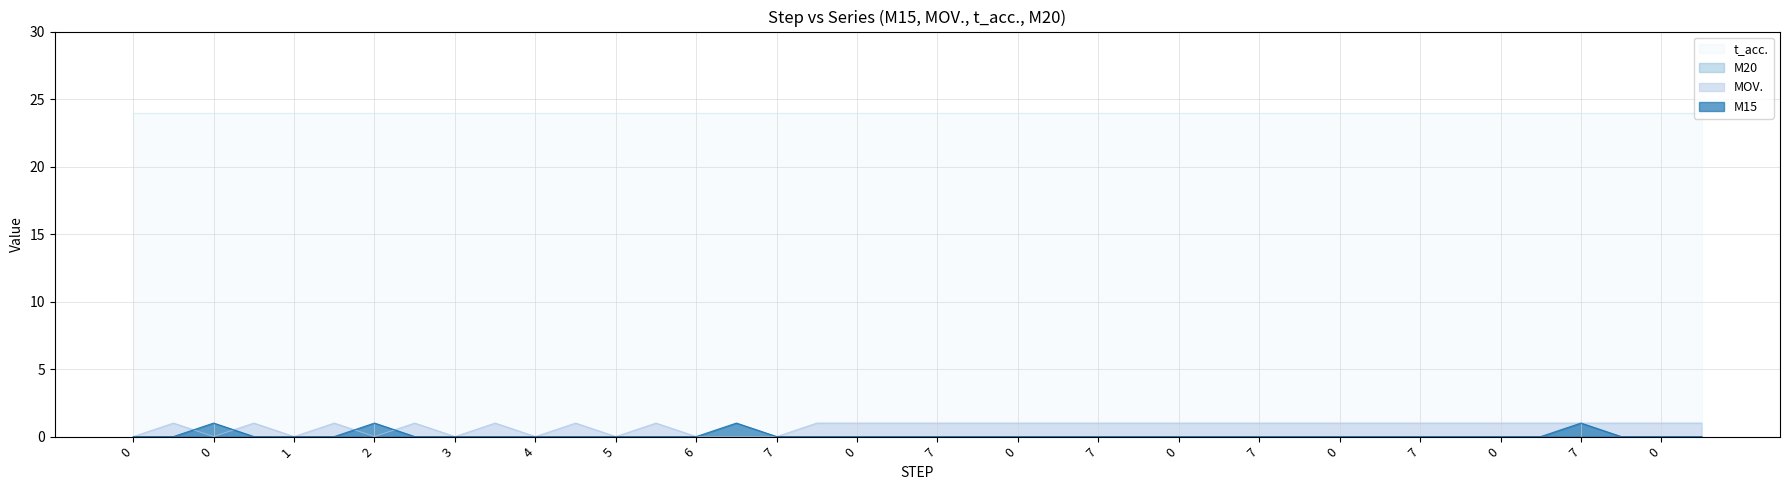

Does the chart have visible grid lines?

Yes